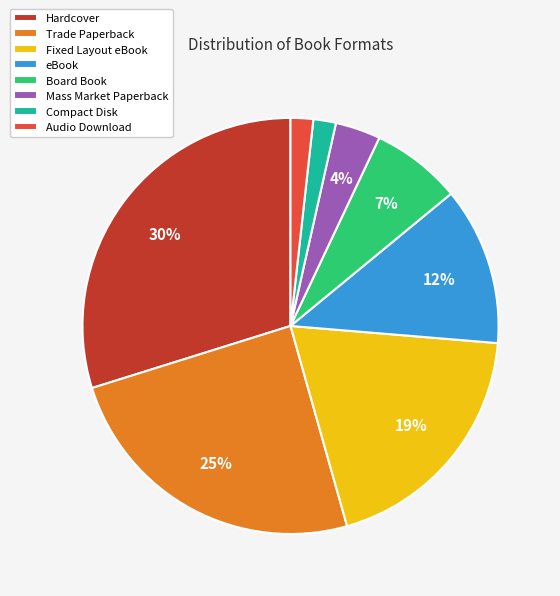

True or false: Hardcover accounts for 30% of the total.

True